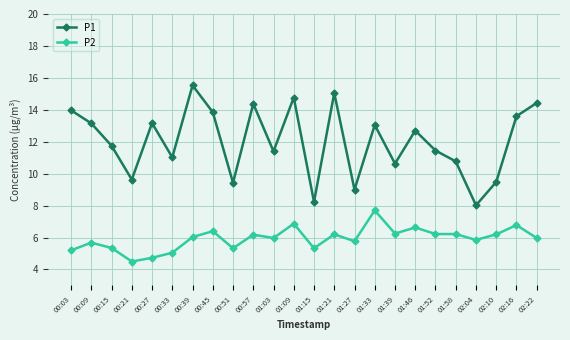

True or false: P2 and P1 intersect in this chart.

False